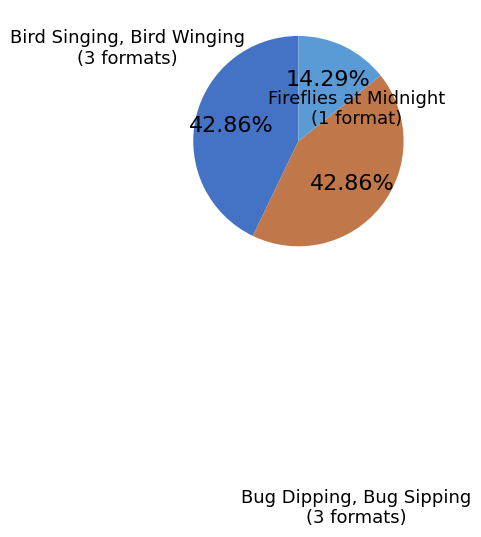

Combined, what portion of the pie is Fireflies at Midnight and Bug Dipping, Bug Sipping?

57.1%